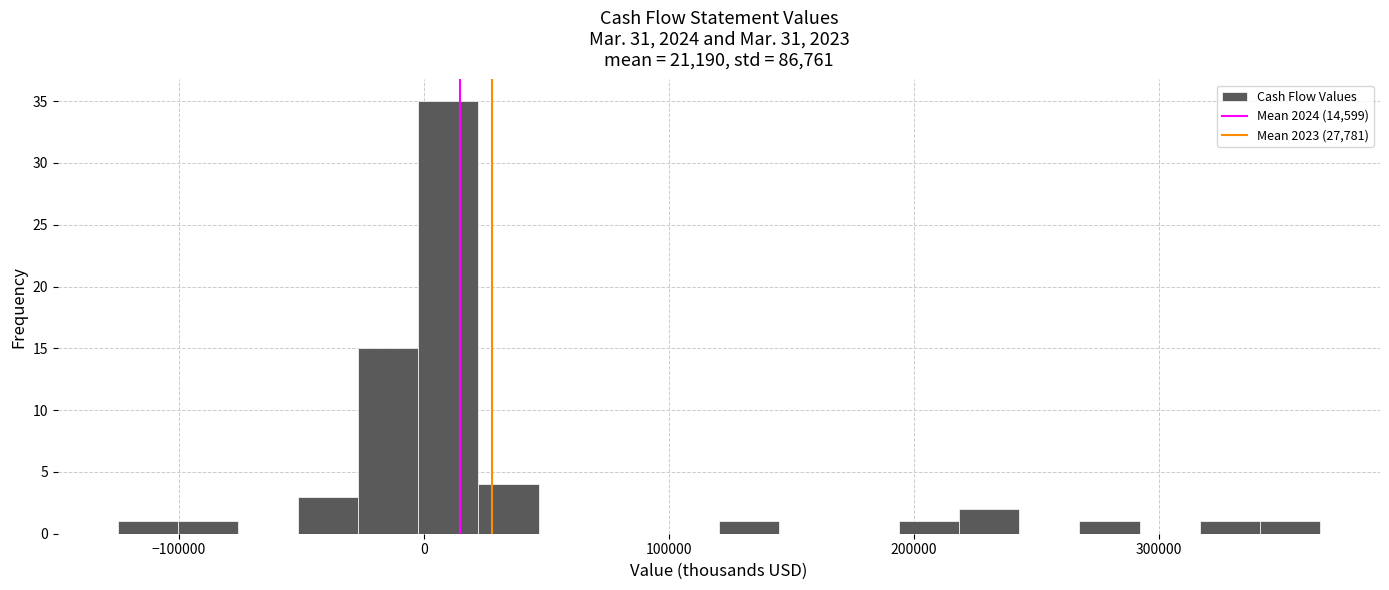

Read against the x-axis, roughly where is the centre of the tallest bar?

10000